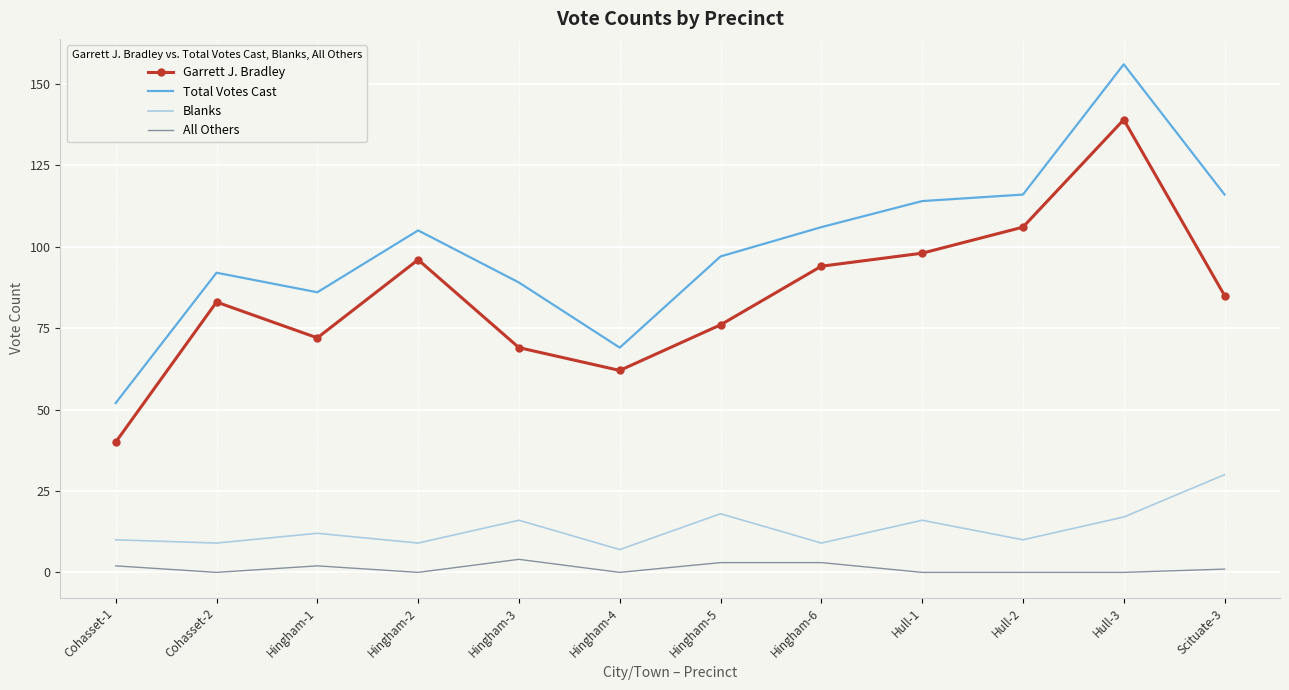

What is the approximate value of All Others at Cohasset-1?

2